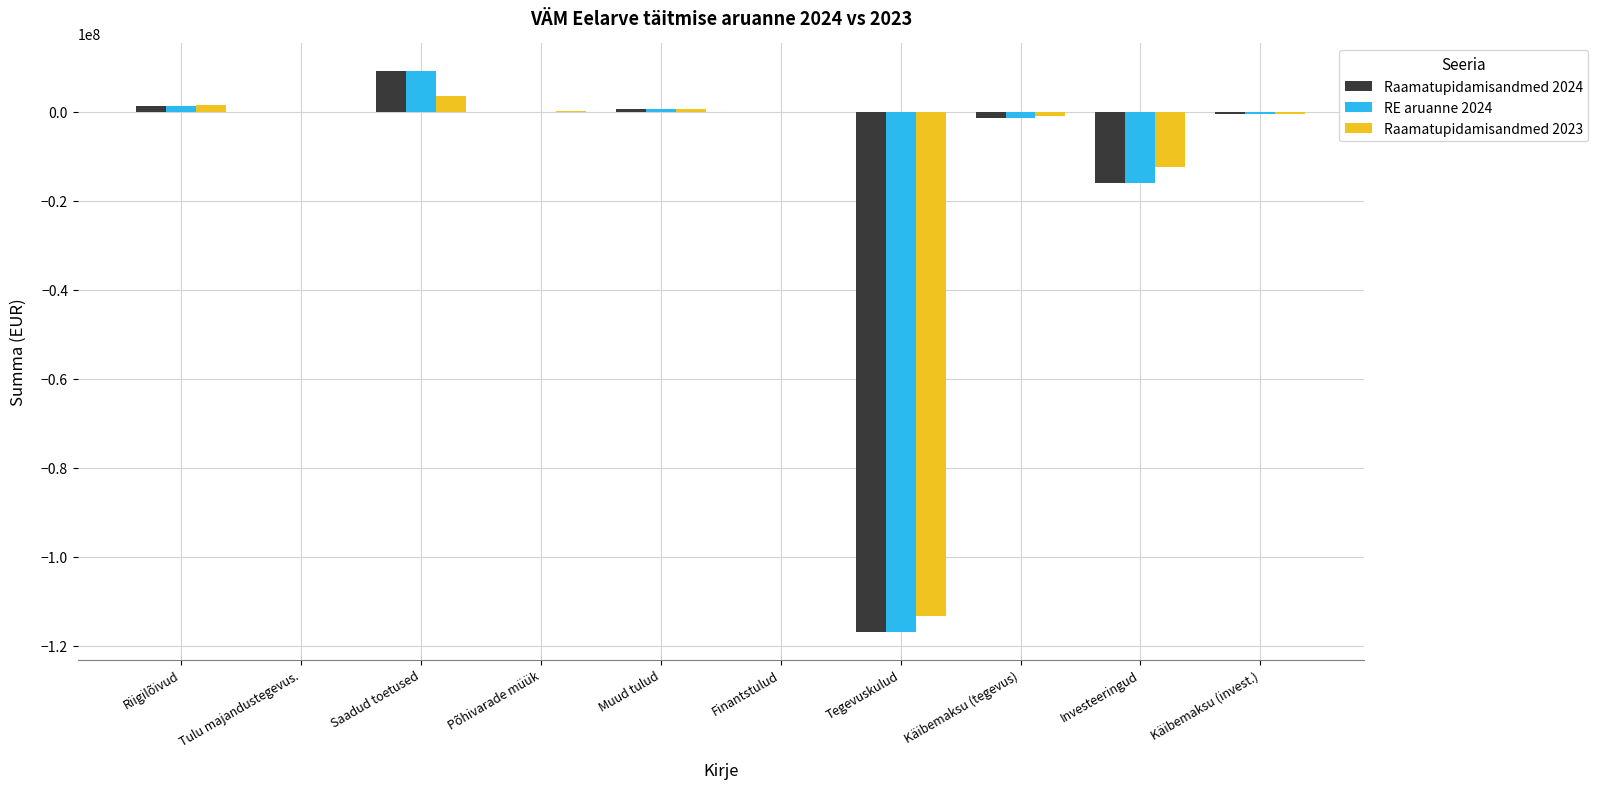

Which category has the highest value across all series?

Saadud toetused